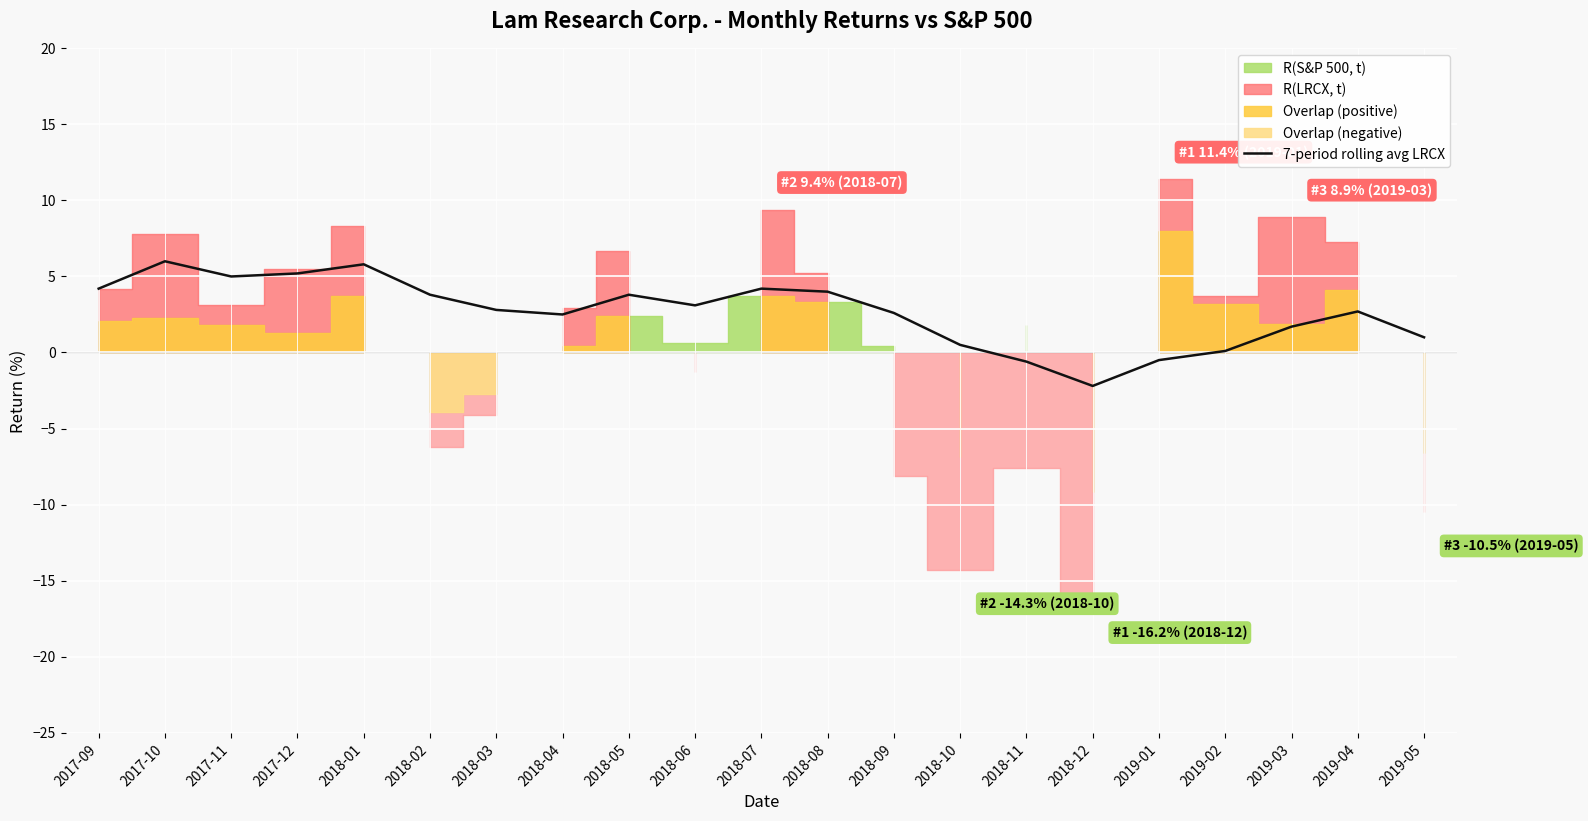

Reading left to right, list all the values displayed in this chart.

2017-09=4.2	2017-10=6.0	2017-11=5.0	2017-12=5.2	2018-01=5.8	2018-02=3.8	2018-03=2.8	2018-04=2.5	2018-05=3.8	2018-06=3.1	2018-07=4.2	2018-08=4.0	2018-09=2.6	2018-10=0.5	2018-11=-0.6	2018-12=-2.2	2019-01=-0.5	2019-02=0.1	2019-03=1.7	2019-04=2.7	2019-05=1.0